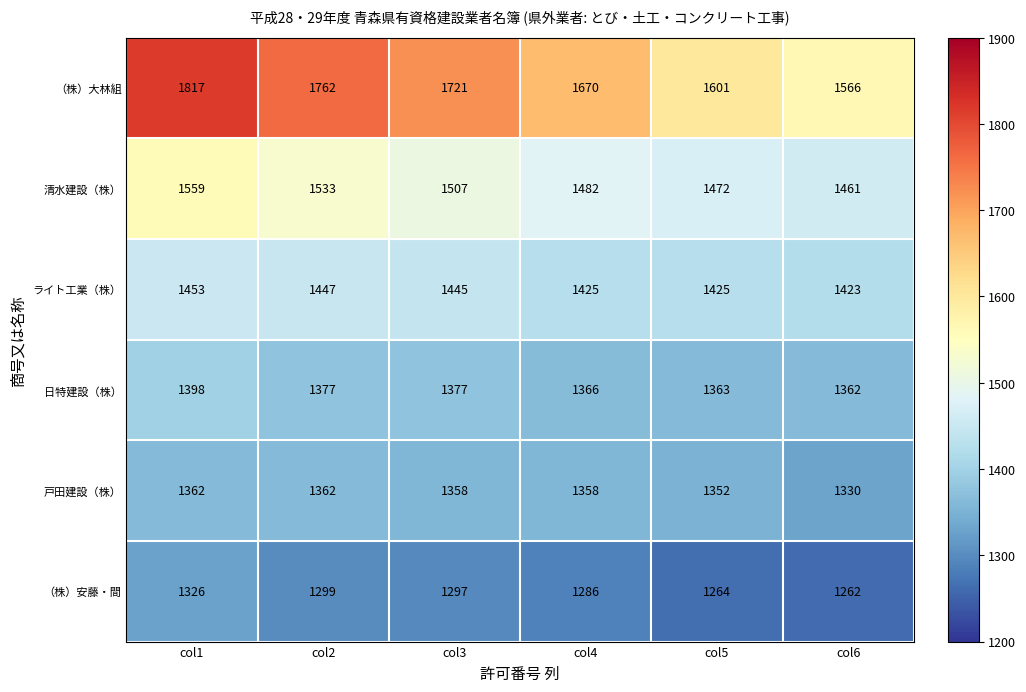

At col1, list the series in order from largest to smallest.

（株）大林組, 清水建設（株）, ライト工業（株）, 日特建設（株）, 戸田建設（株）, （株）安藤・間